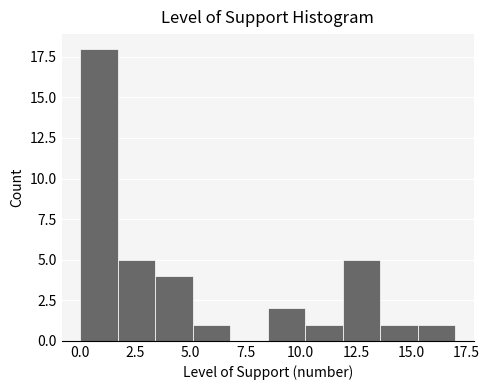

Read against the x-axis, roughly where is the centre of the tallest bar?

1.0